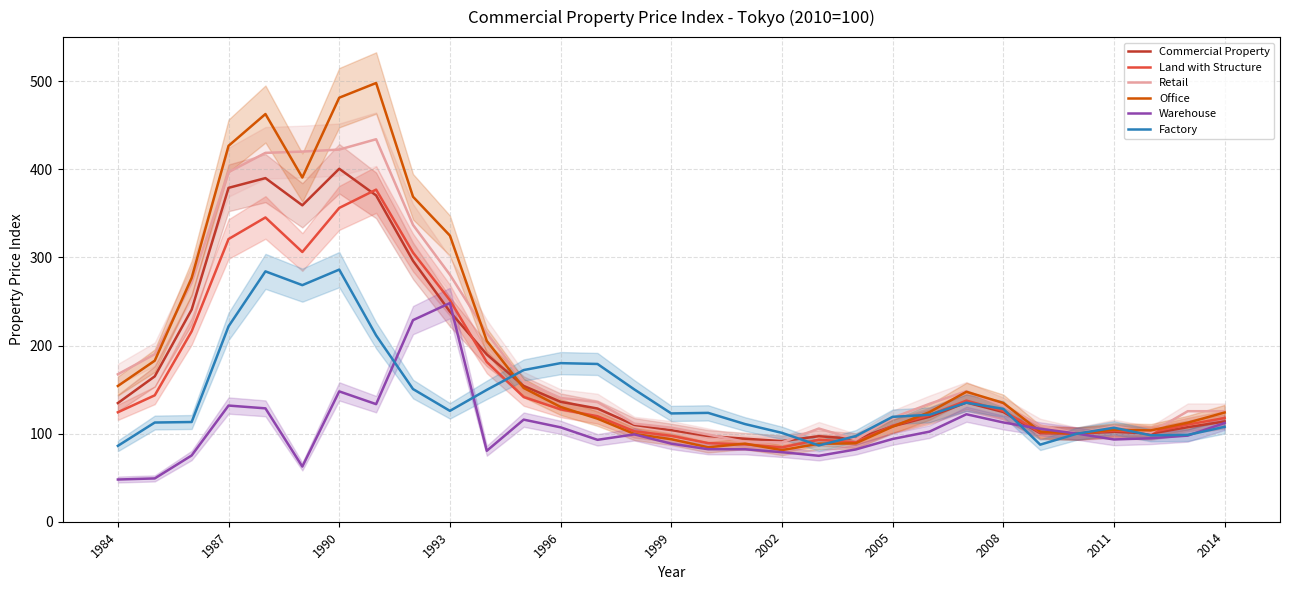

The value of Commercial Property at 1999 is 543.2. True or false?

False